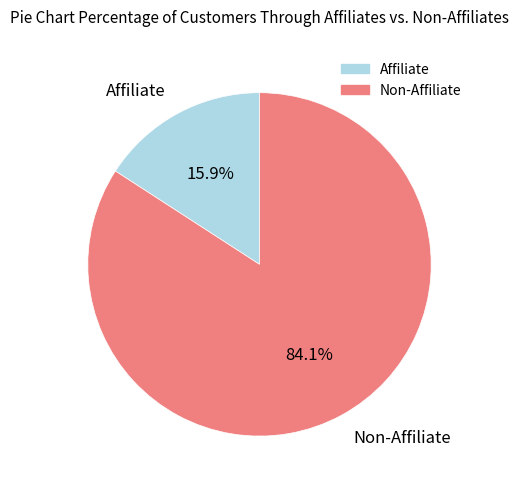

Is there any slice that represents more than half of the pie?

Yes